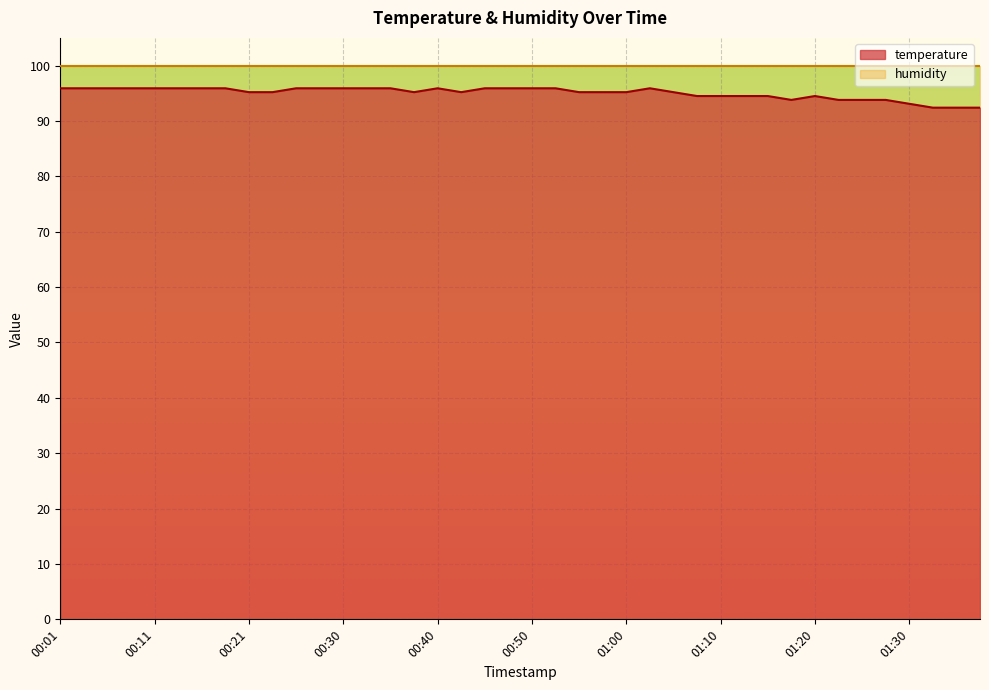

List the labels in order of value, smallest first.

01:35, 01:37, 01:40, 01:30, 01:17, 01:22, 01:25, 01:27, 01:07, 01:10, 01:12, 01:15, 01:20, 00:21, 00:23, 00:38, 00:43, 00:55, 00:57, 01:00, 01:05, 00:01, 00:04, 00:06, 00:09, 00:11, 00:13, 00:16, 00:18, 00:26, 00:28, 00:30, 00:33, 00:35, 00:40, 00:45, 00:48, 00:50, 00:52, 01:02